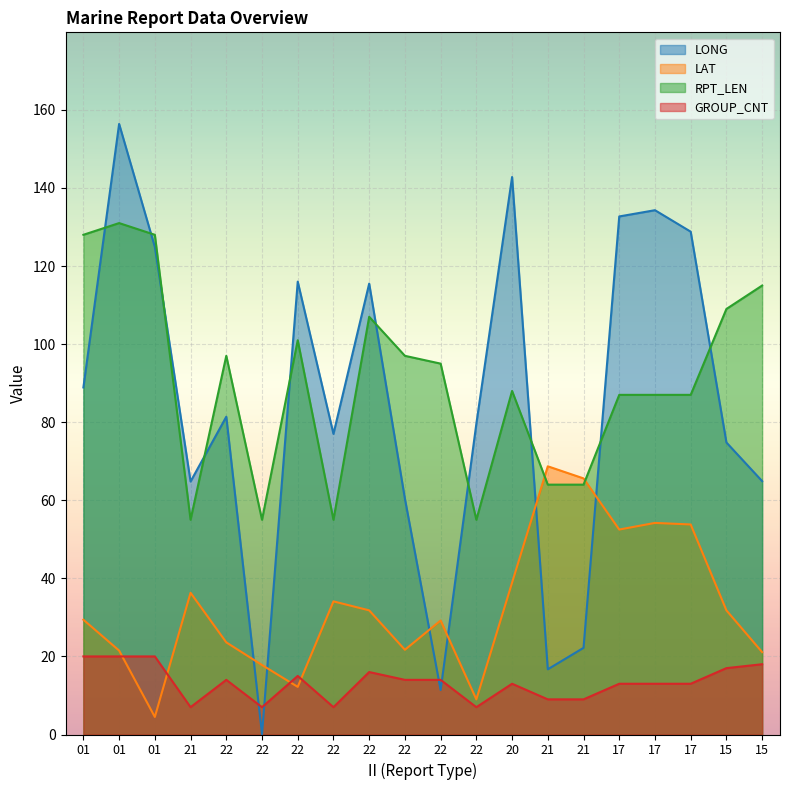

In GROUP_CNT, how many points are higher than both neighbors (excluding endpoints)?

4